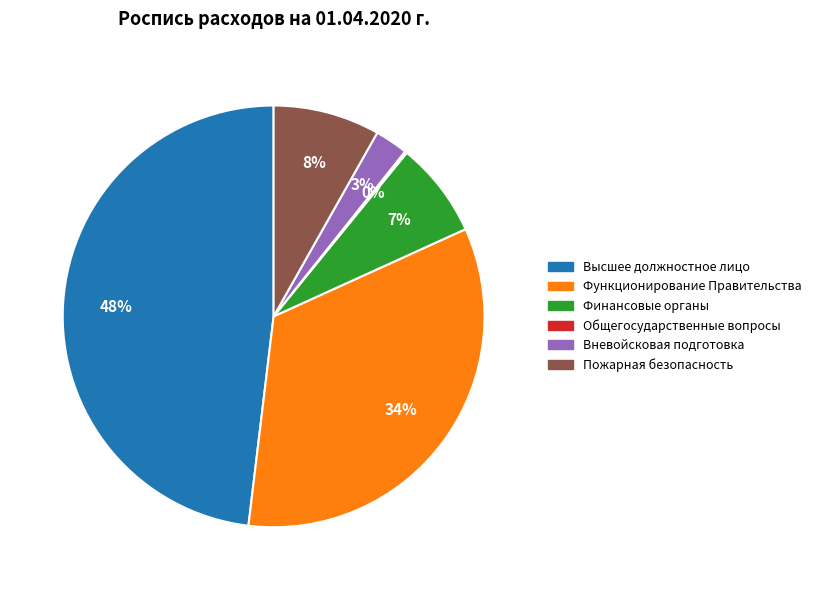

Is there any slice that represents more than half of the pie?

No